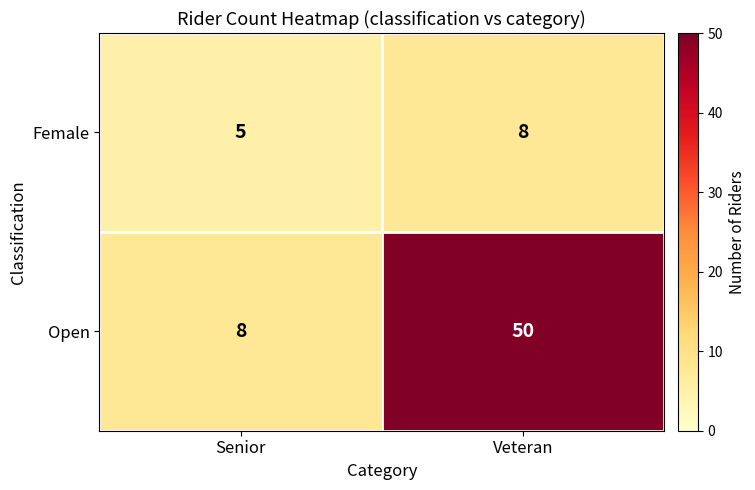

What is the total value across all series at Veteran?

58